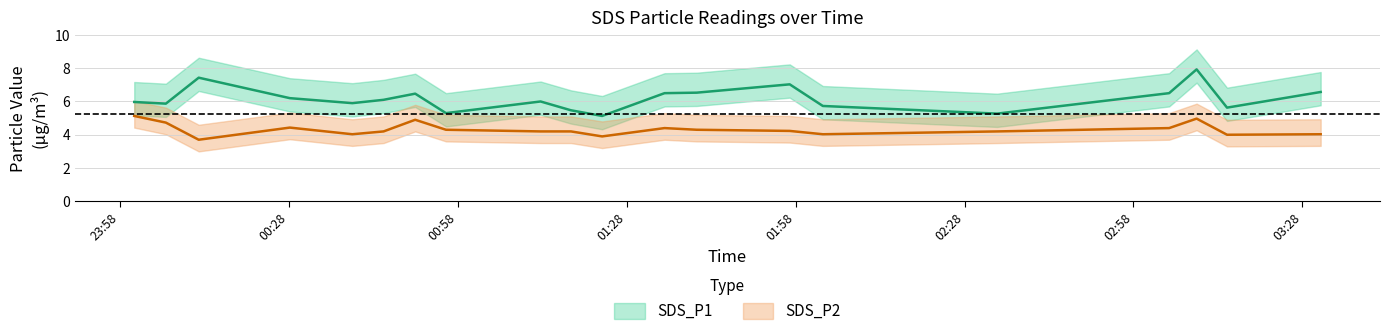

True or false: SDS_P1 and SDS_P2 cross at least once.

False